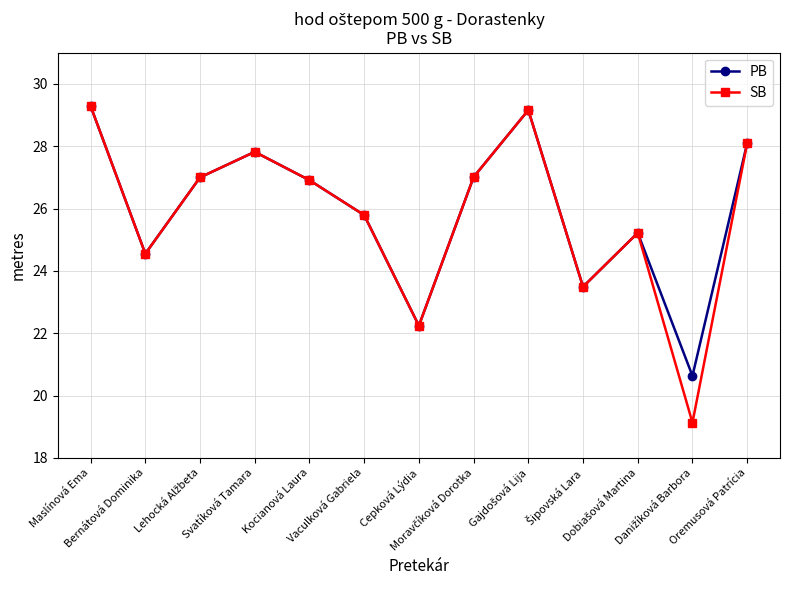

What are all the series names shown in the legend?

PB, SB